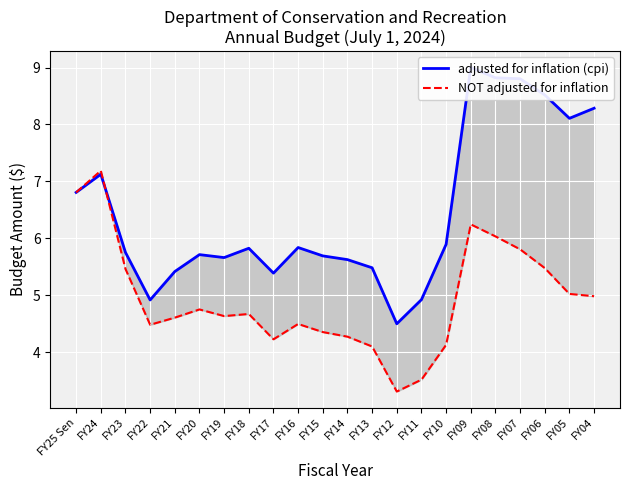

Rank the series at FY18 from highest to lowest value.

adjusted for inflation (cpi), NOT adjusted for inflation